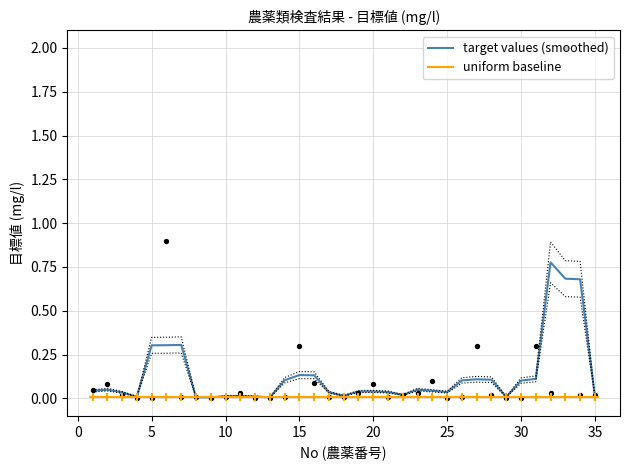

Which series reaches the maximum Y coordinate?

target values (smoothed)